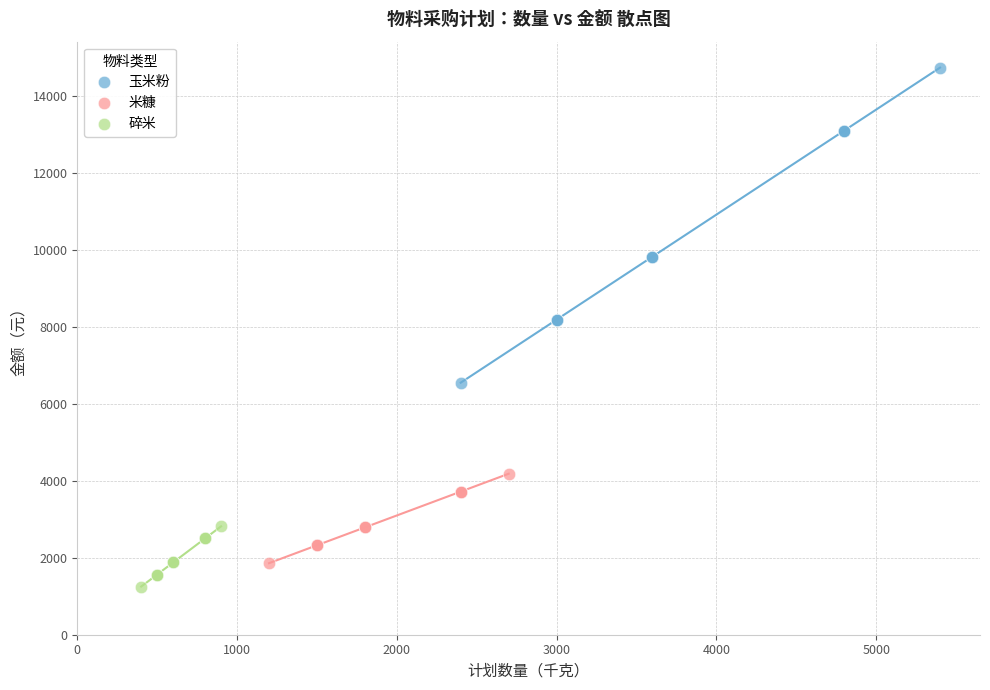

Which series has the largest Y range (max minus min)?

玉米粉